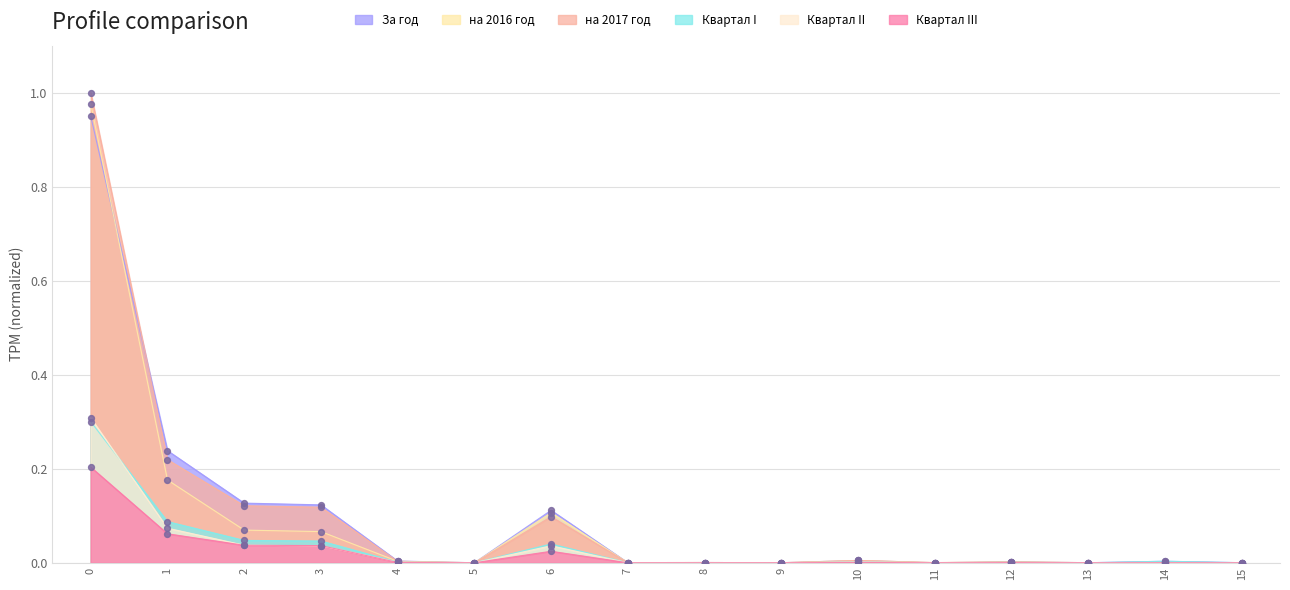

Which series has the largest Y range (max minus min)?

на 2017 год